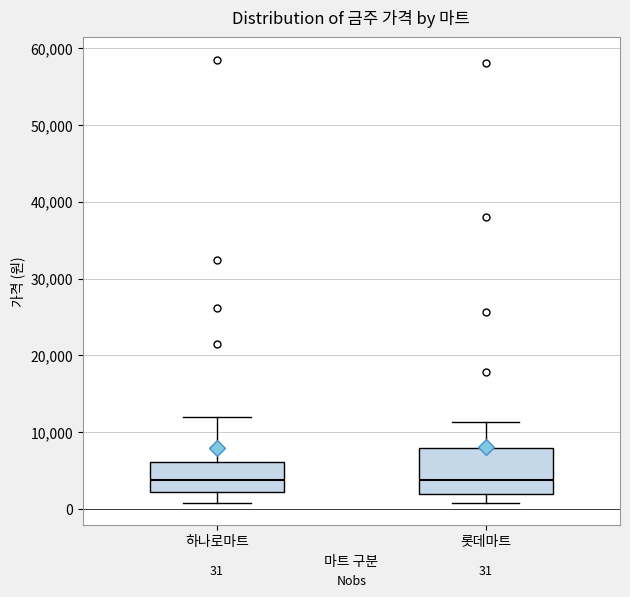

Which box is the tallest, from its lower edge to its upper edge?

롯데마트